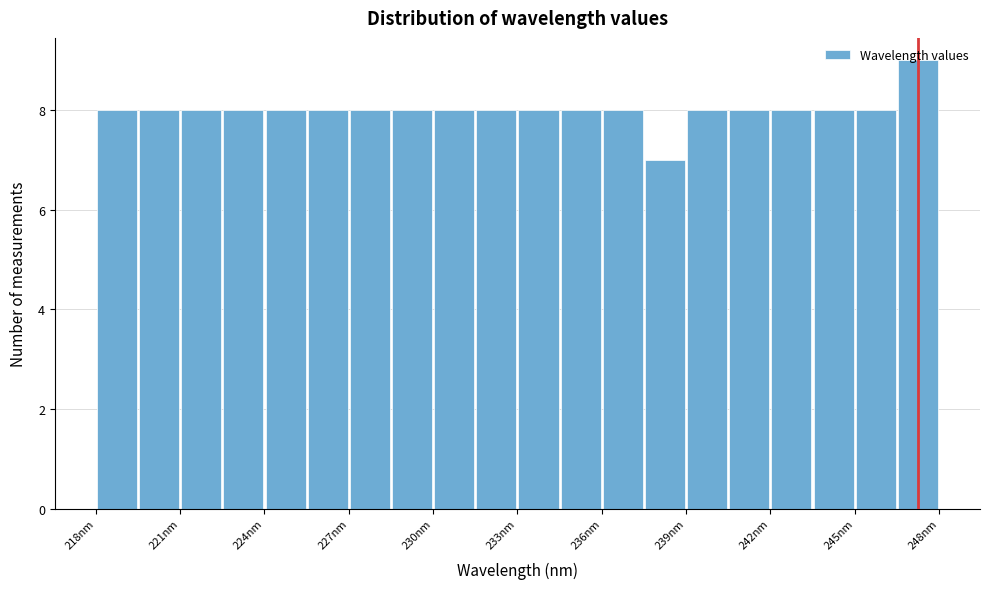

Read against the x-axis, roughly where is the centre of the tallest bar?

247.5